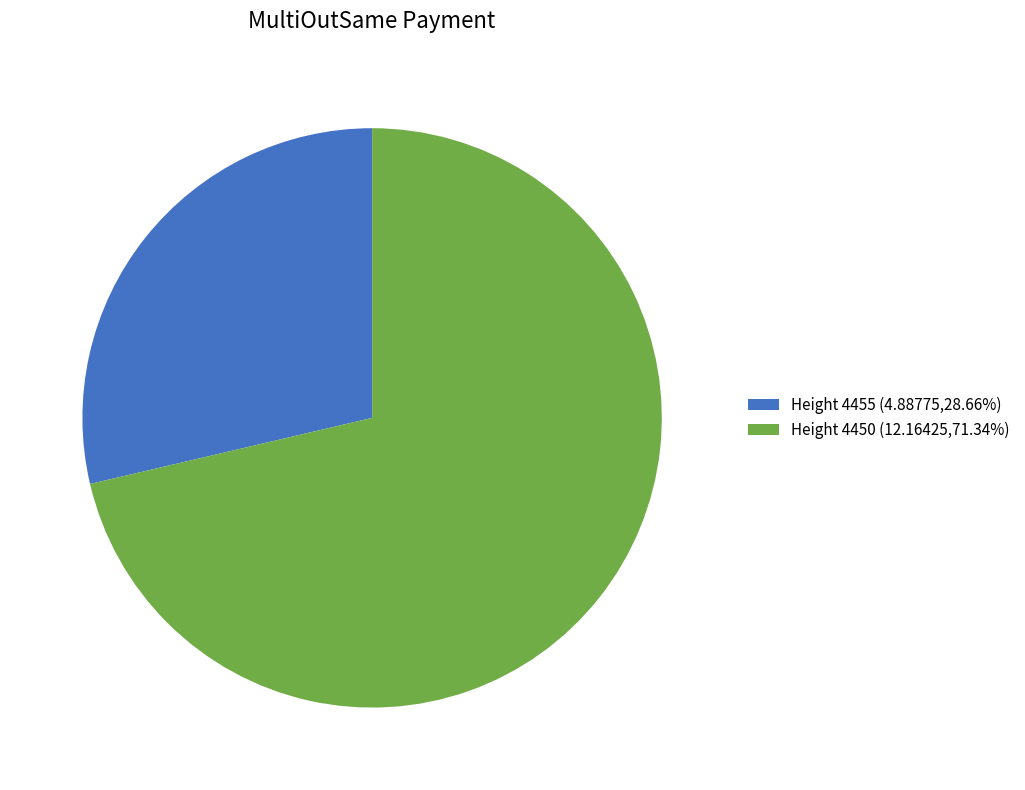

Do Height 4455 (4.88775,28.66%) and Height 4450 (12.16425,71.34%) together represent more than half of the pie?

Yes